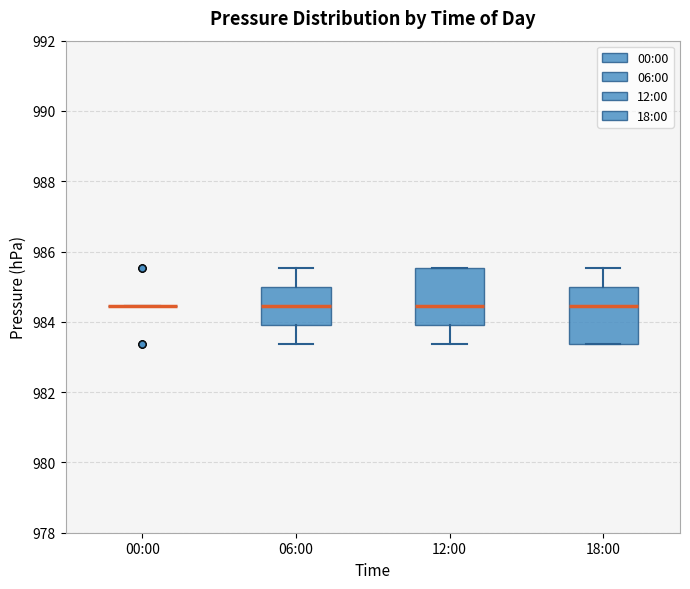

Reading left to right, read every box against the y-axis: the position of its median line, the range the box covers, and the ends of its whiskers. The values are not printed on the chart, so give them approximately, as read against the axis.

00:00: box collapsed to a line at 984.4, whiskers 984.4 to 984.4
06:00: median 984.4, box 984.0 to 985.0, whiskers 983.4 to 985.6
12:00: median 984.4, box 984.0 to 985.6, whiskers 983.4 to 985.6
18:00: median 984.4, box 983.4 to 985.0, whiskers 983.4 to 985.6